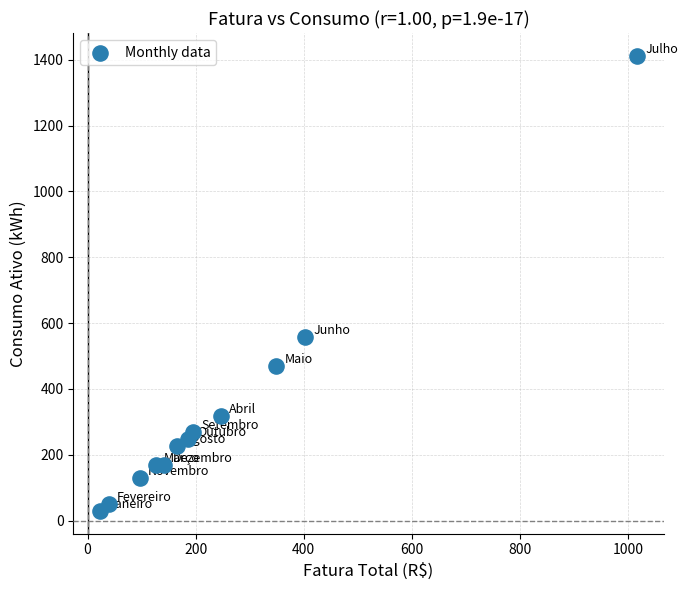

What is the range of Y values (max minus min)?

1382